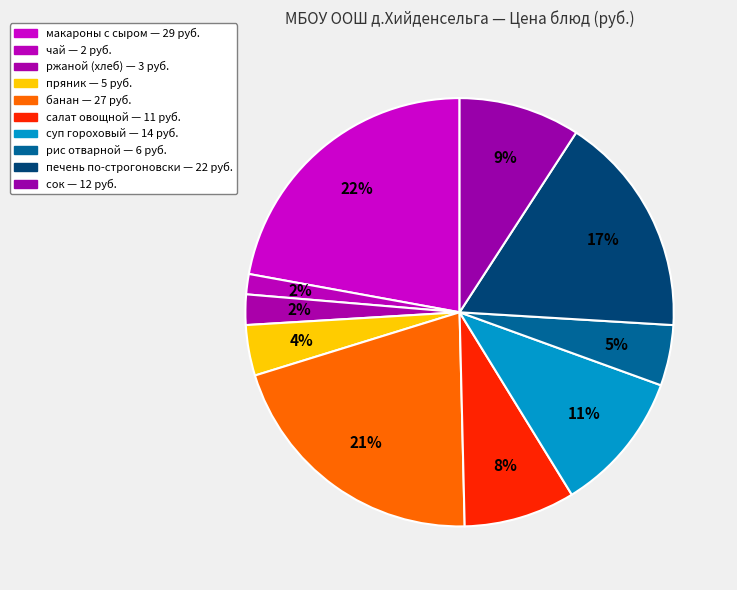

How many segments does this pie chart have?

10